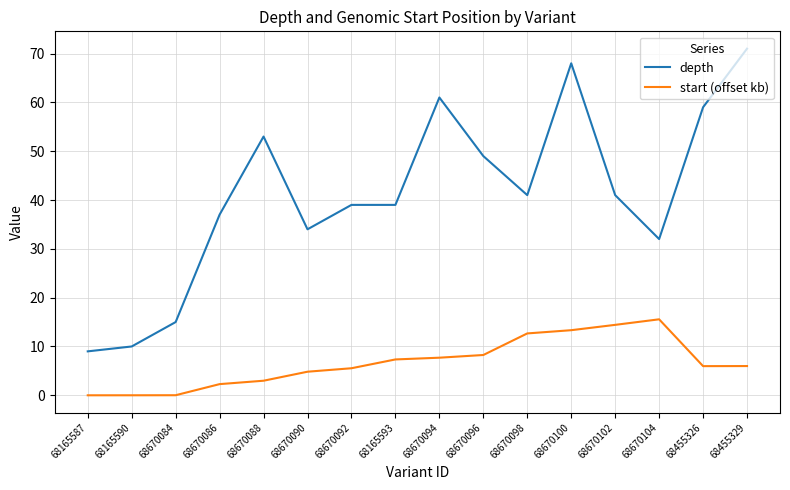

What is the difference between the maximum and second lowest values in the depth series?

61.0